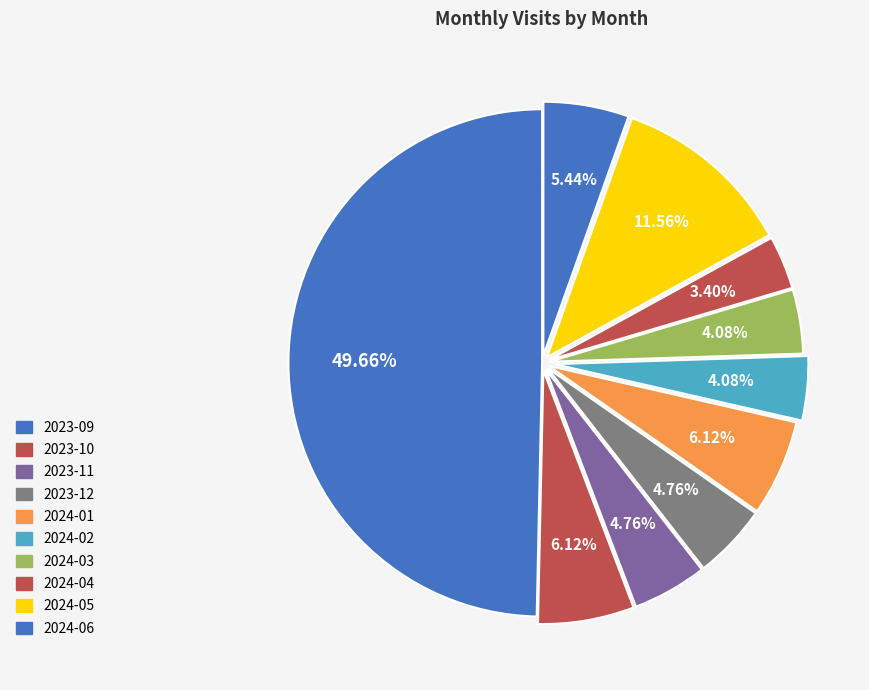

Between 2024-03 and 2023-10, which is larger?

2023-10